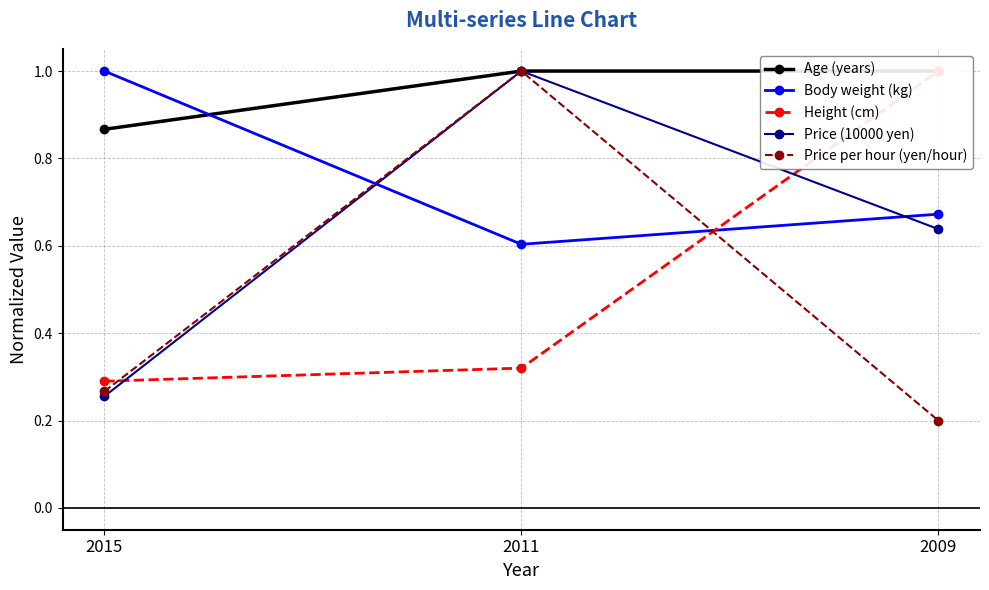

Does the chart have visible grid lines?

Yes